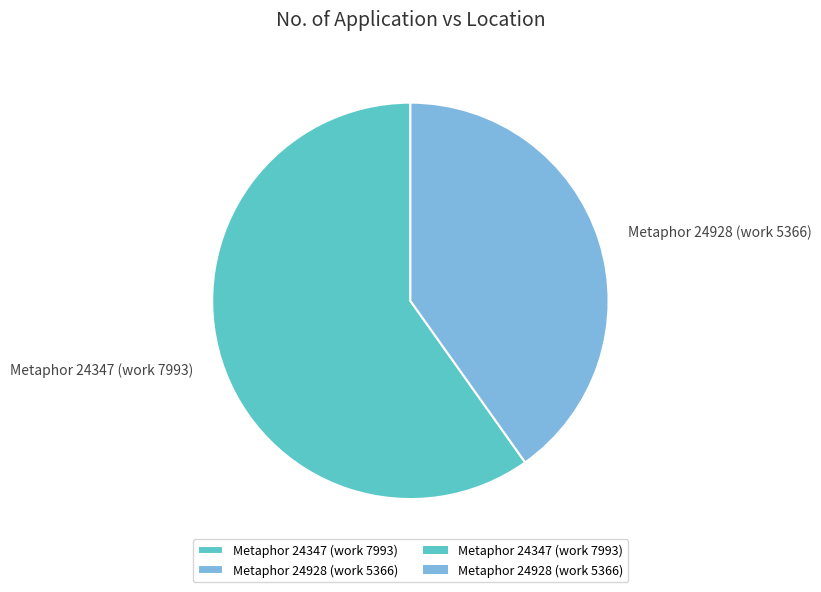

Approximately how many times larger is the value at Metaphor 24347 (work 7993) compared to Metaphor 24928 (work 5366)?

1.5